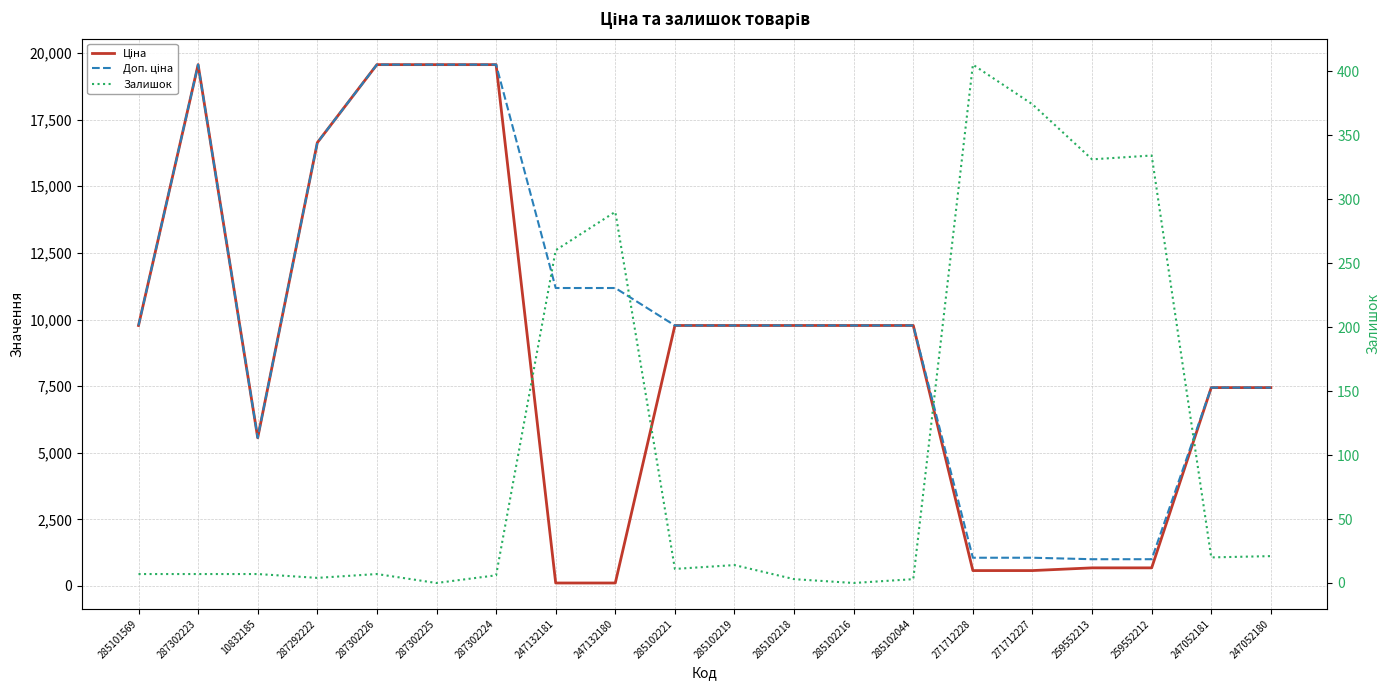

What position from the right is 247132181?

13